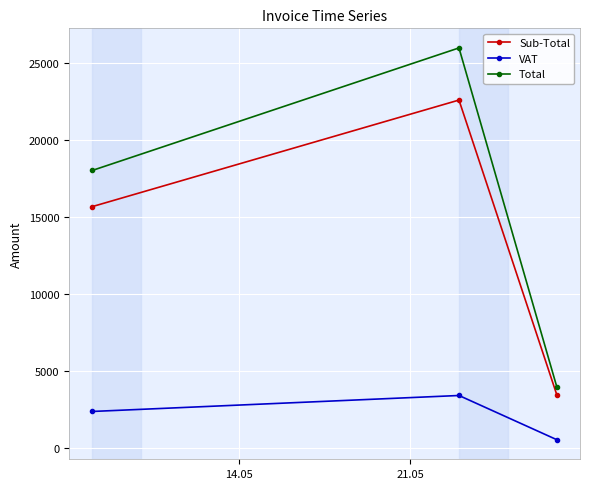

What is the value of the VAT point at the 1st from the left?

2353.3